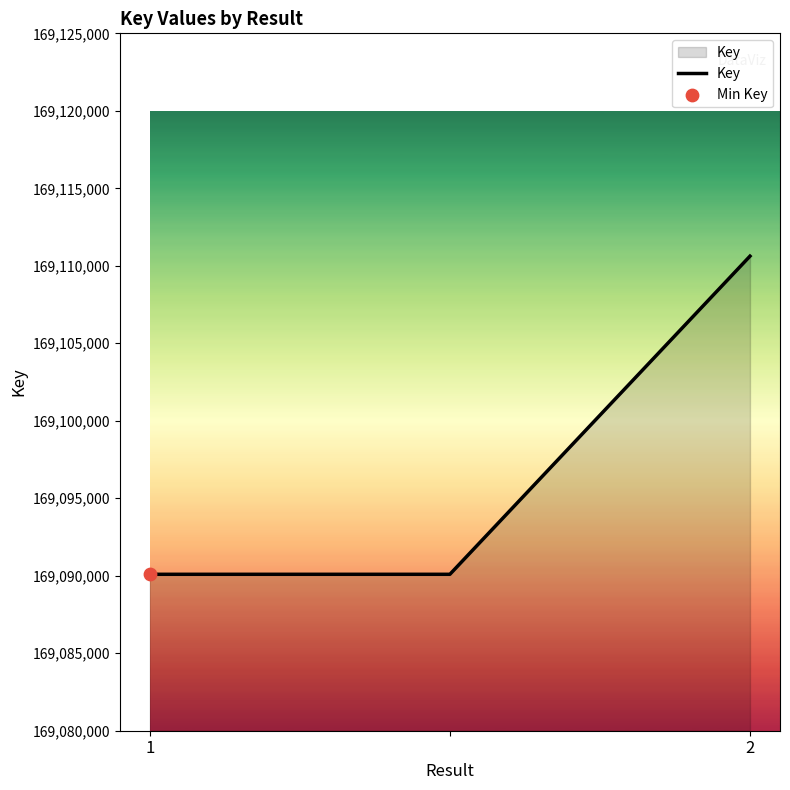

What is the difference between the maximum and minimum values?

20529